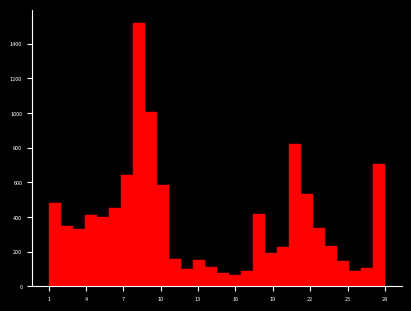

Around what value on the x-axis is the tallest bar? Give the approximate position of its centre, as read against the axis.

8.0